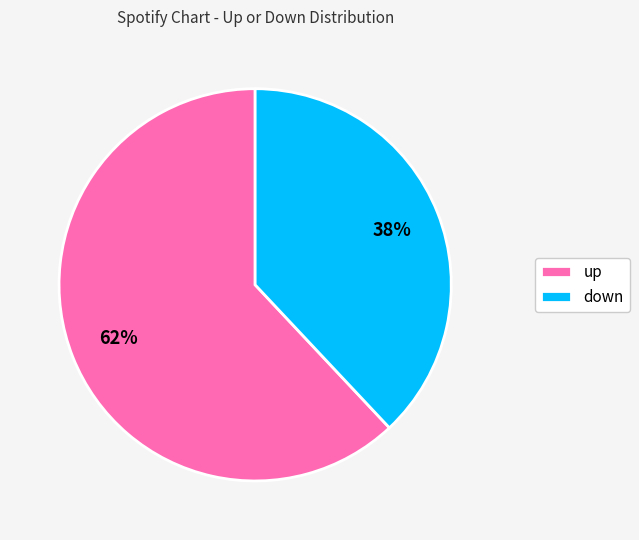

What percentage is the down slice, to the nearest percent?

38%